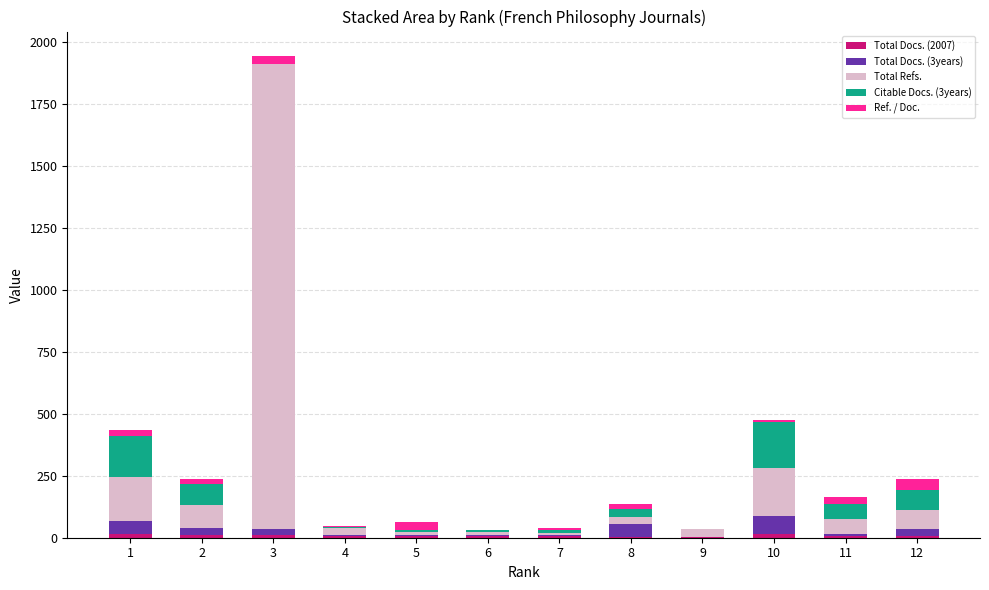

At which category is the sum across all series the highest?

3